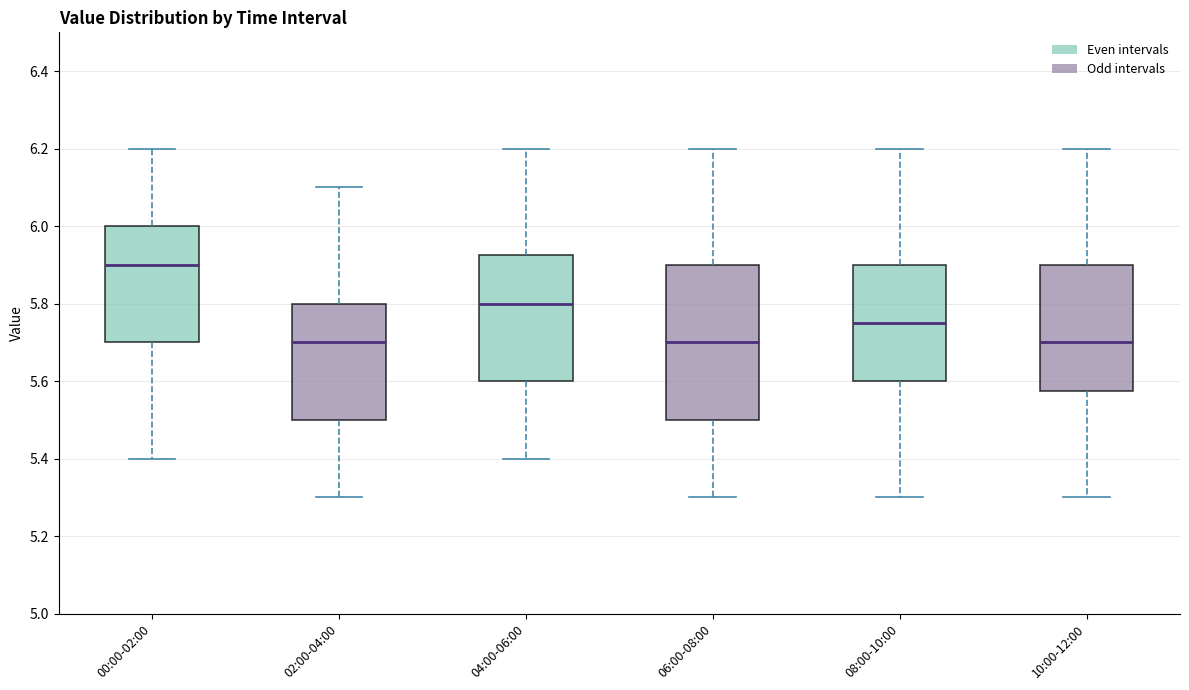

Reading left to right, read every box against the y-axis: the position of its median line, the range the box covers, and the ends of its whiskers. The values are not printed on the chart, so give them approximately, as read against the axis.

00:00-02:00: median 5.90, box 5.70 to 6.00, whiskers 5.40 to 6.20
02:00-04:00: median 5.70, box 5.50 to 5.80, whiskers 5.30 to 6.10
04:00-06:00: median 5.80, box 5.60 to 5.92, whiskers 5.40 to 6.20
06:00-08:00: median 5.70, box 5.50 to 5.90, whiskers 5.30 to 6.20
08:00-10:00: median 5.76, box 5.60 to 5.90, whiskers 5.30 to 6.20
10:00-12:00: median 5.70, box 5.58 to 5.90, whiskers 5.30 to 6.20